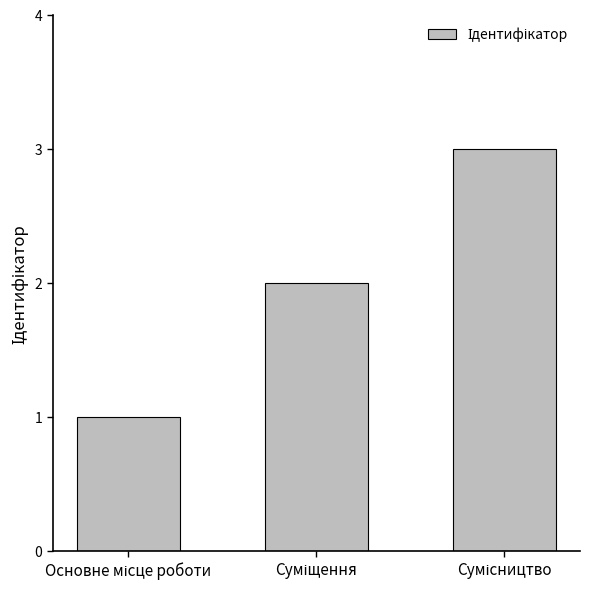

What is the greatest value displayed?

3